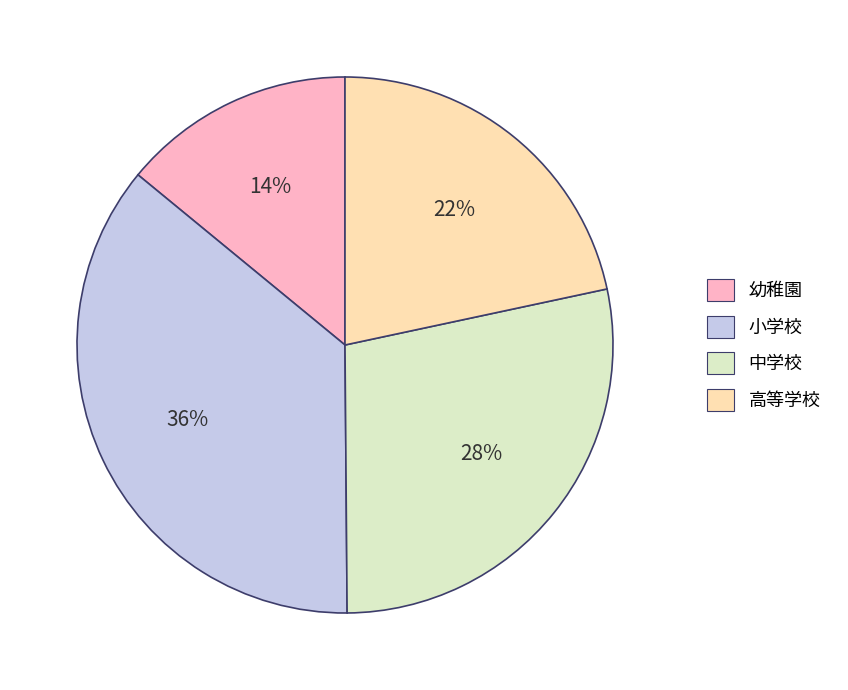

To the nearest percent, what is the combined percentage of 中学校 and 高等学校?

50%